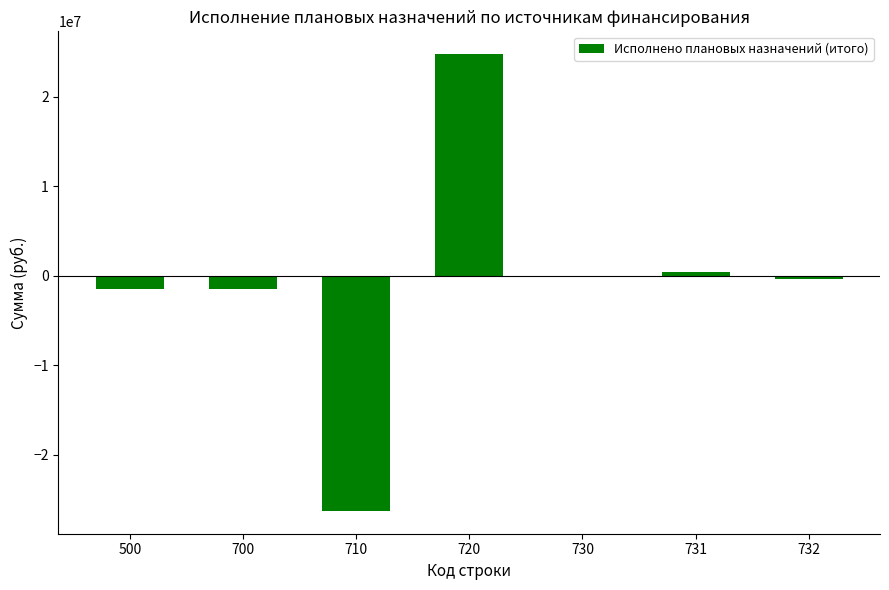

Reading left to right, list all the values displayed in this chart.

500=-1501216.5	700=-1501216.5	710=-26257750.4	720=24756533.9	730=0.0	731=376570.0	732=-376570.0